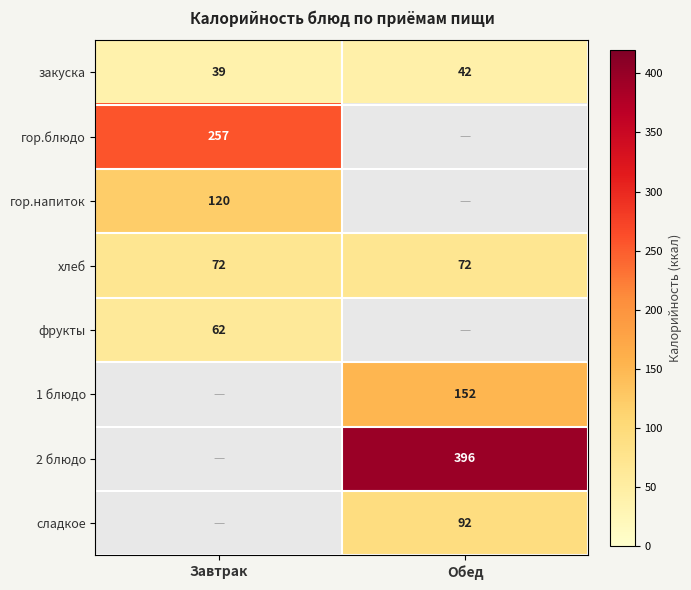

Where is закуска nearest to the value 40?

Завтрак